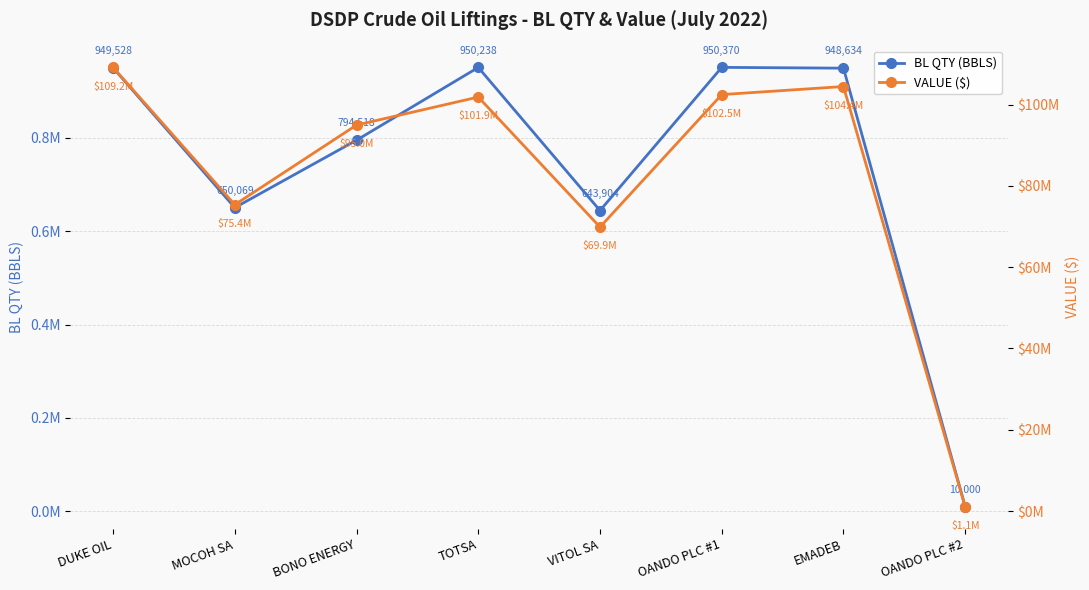

What is the difference between the maximum and second lowest values in the BL QTY (BBLS) series?

306466.0